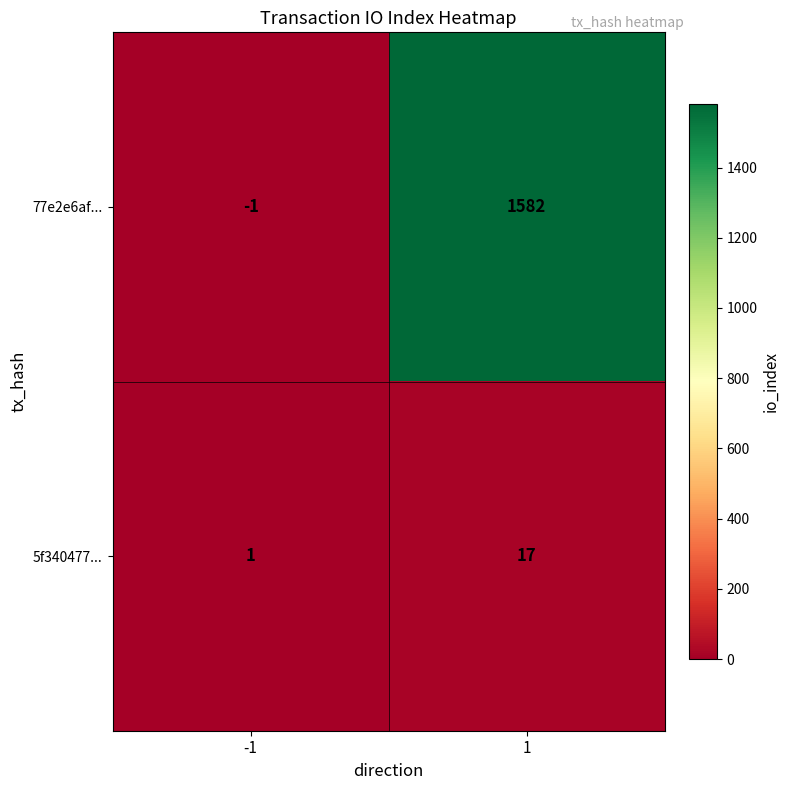

What is the sum of the 77e2e6af... values at -1 and 1?

1581